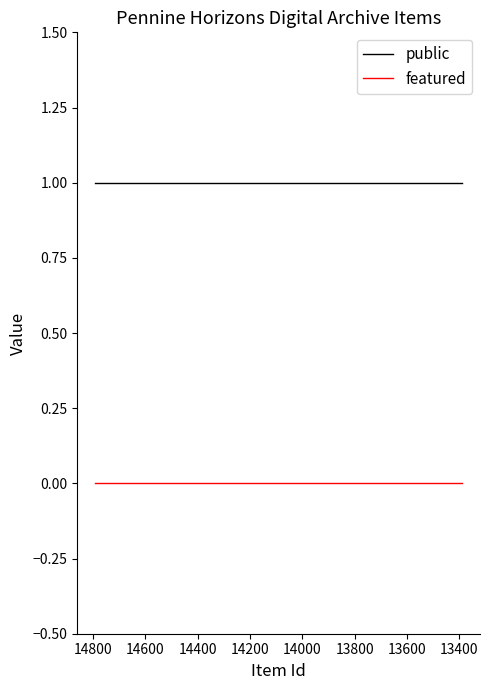

Reading left to right, extract all data points from this chart.

public: 1	1	1	1	1	1	1	1	1	1	1	1	1	1	1	1	1	1	1	1	1	1	1	1	1
featured: 0	0	0	0	0	0	0	0	0	0	0	0	0	0	0	0	0	0	0	0	0	0	0	0	0